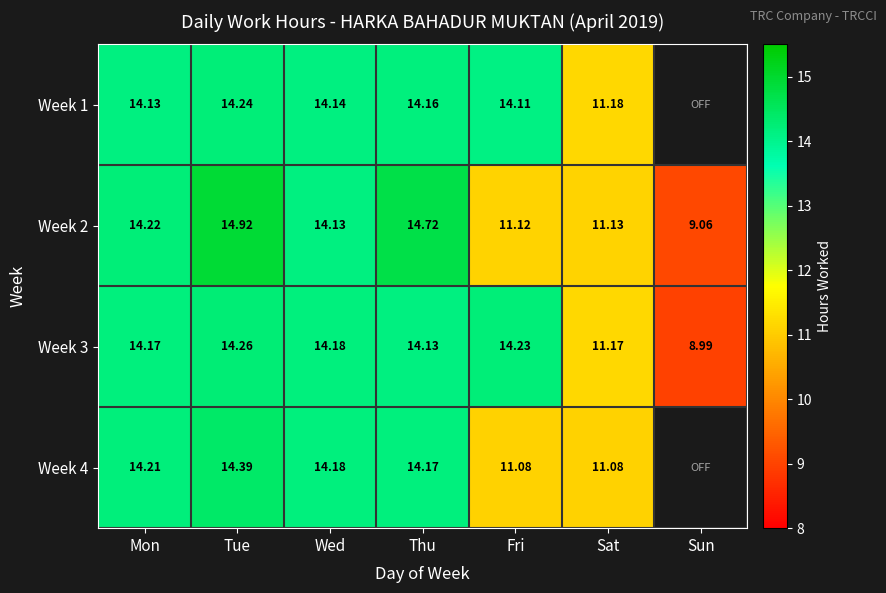

Which category has the lowest value in the Week 3 series?

Sun